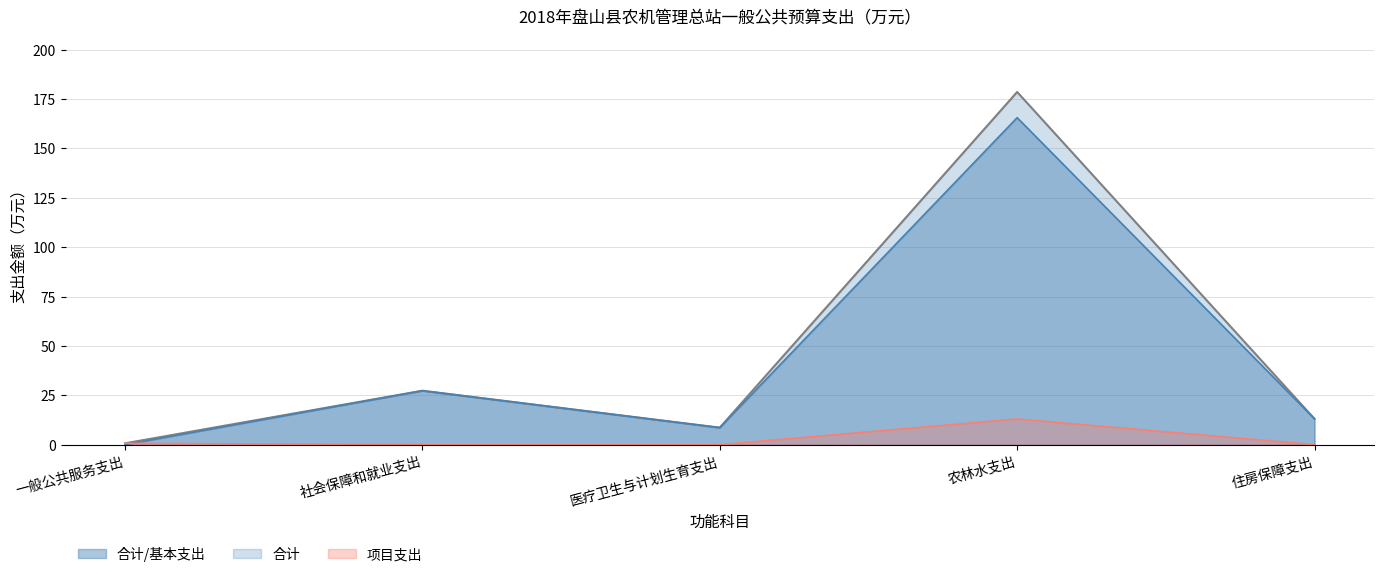

Which series ends up on top after the final intersection of 基本支出 and 项目支出?

基本支出